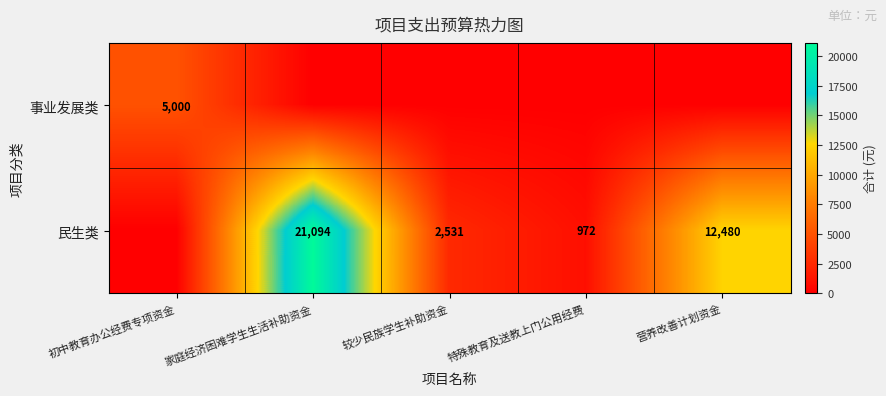

What is the difference between the highest and lowest values at 特殊教育及送教上门公用经费?

972